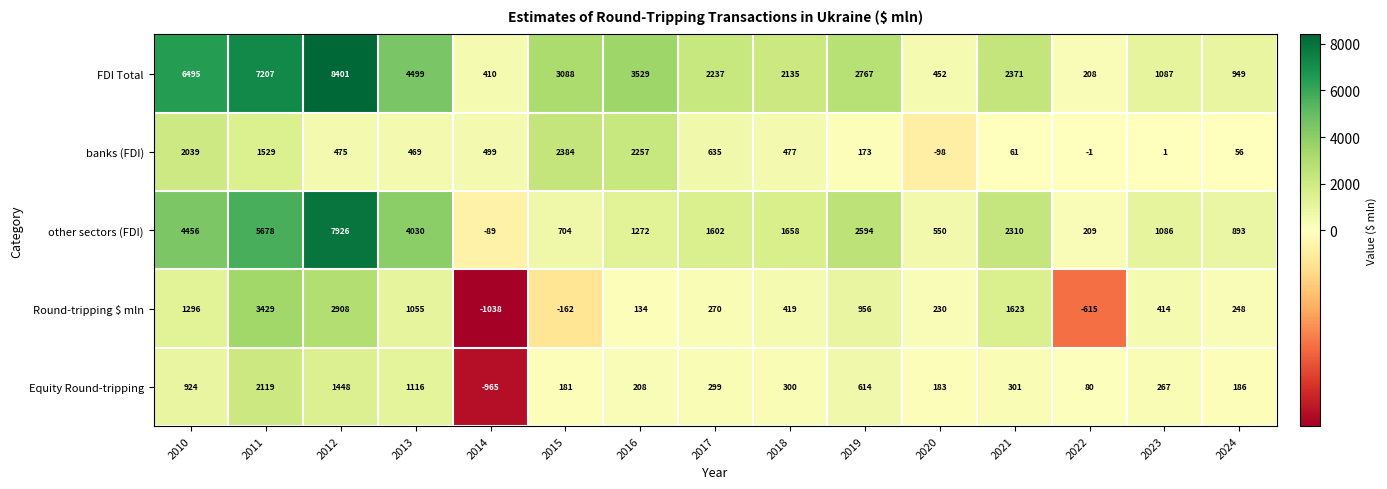

What is the average value of the other sectors (FDI) series?

2325